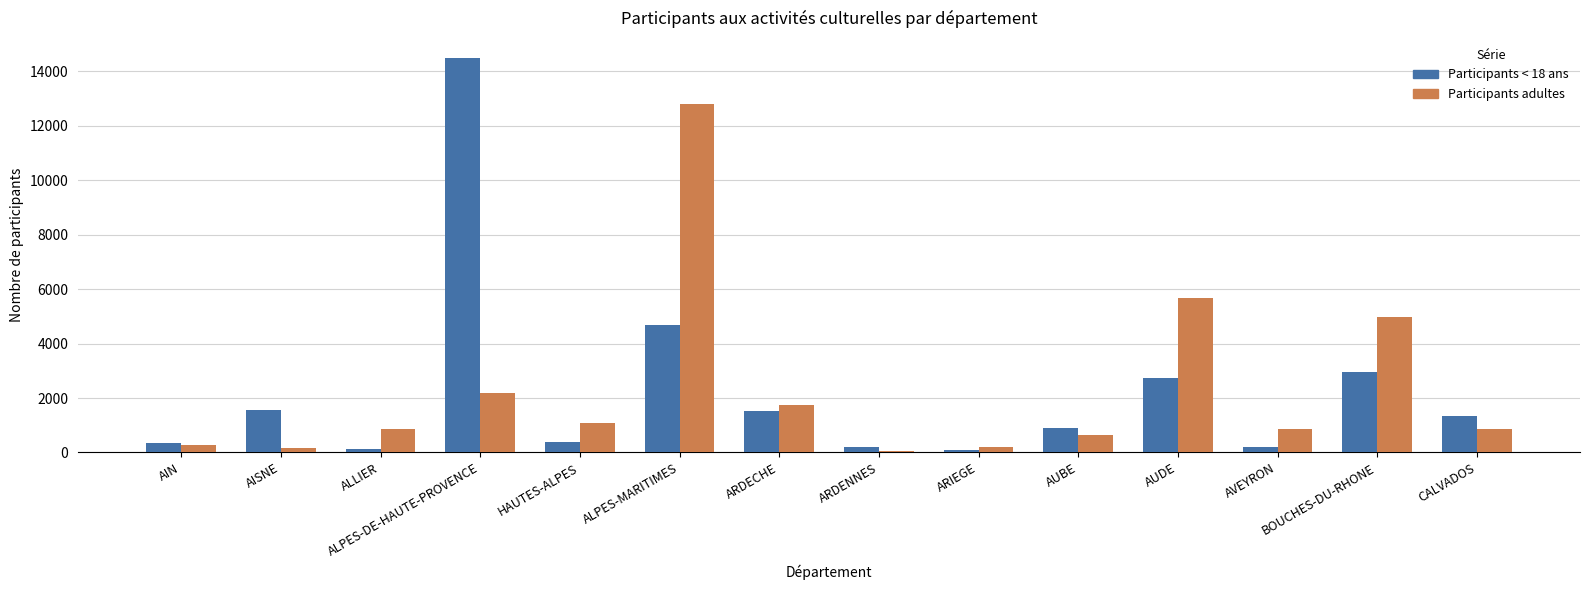

What is the spread (max minus min) of values at AISNE?

1404